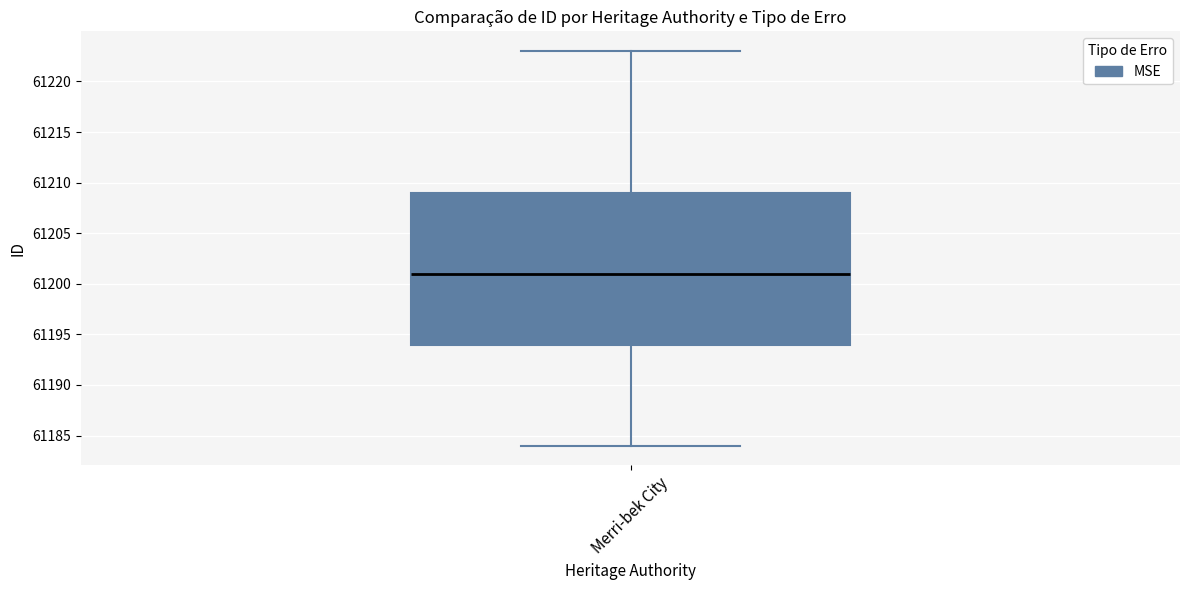

Transcribe this box plot: give where the median line is, the range the box spans, and where the two whiskers end, as read against the y-axis. The values are not printed on the chart, so give them approximately, as read against the axis.

median 61201, box 61194 to 61209, whiskers 61184 to 61223